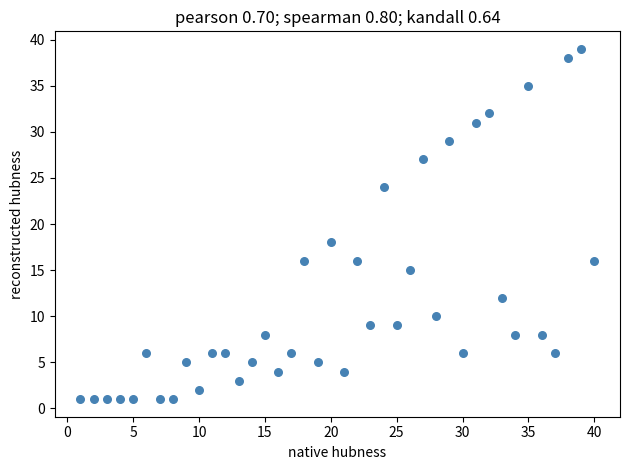

What Y value in the scatter plot is closest to 20?

18